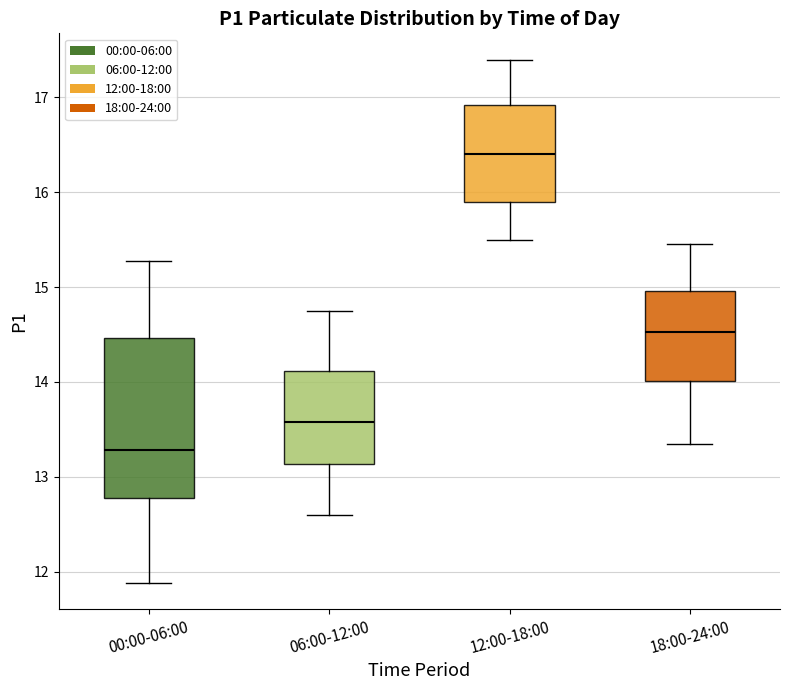

Which box has the highest median line?

12:00-18:00